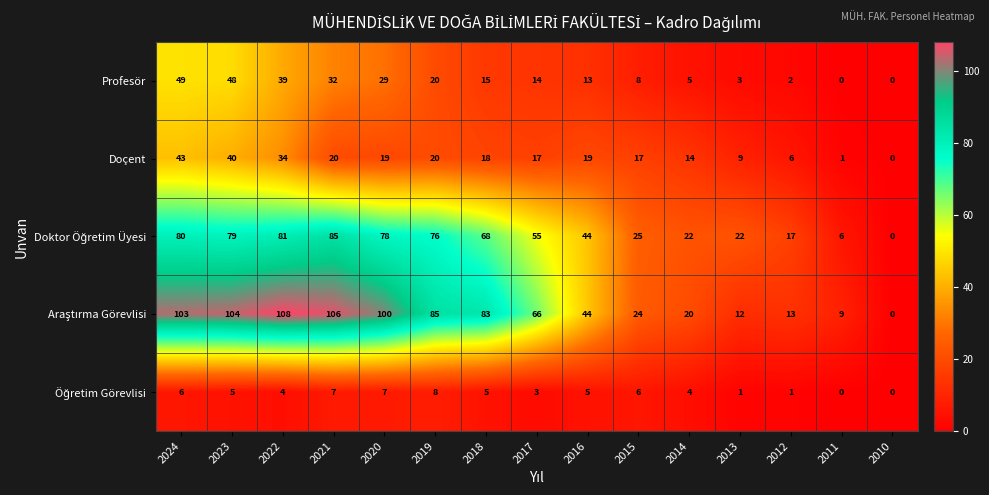

What is the difference between the maximum and minimum values in the Doçent series?

43